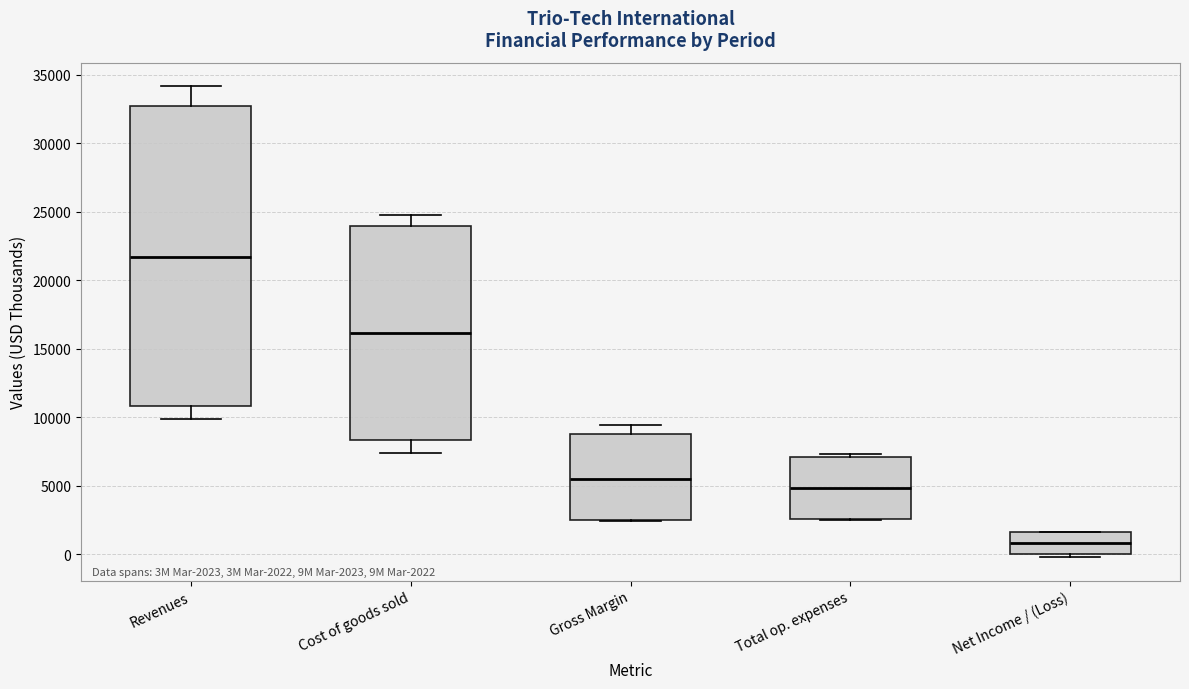

Which box's median line is the highest?

Revenues